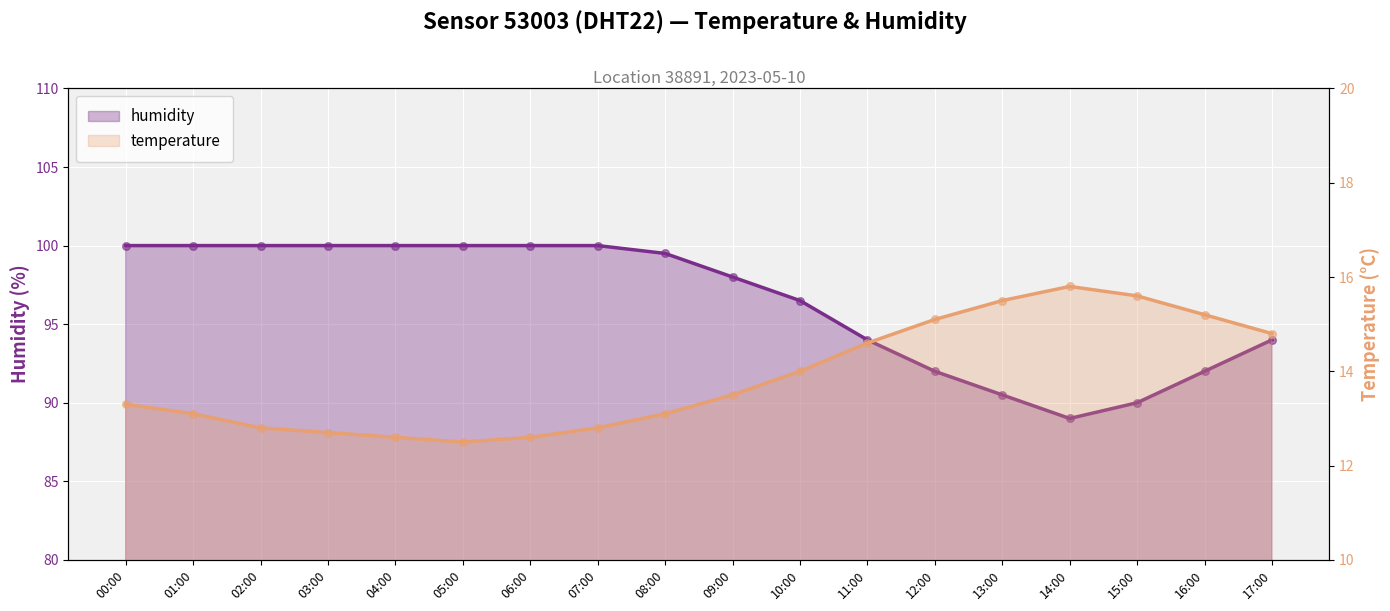

Which series reaches the minimum Y coordinate?

temperature